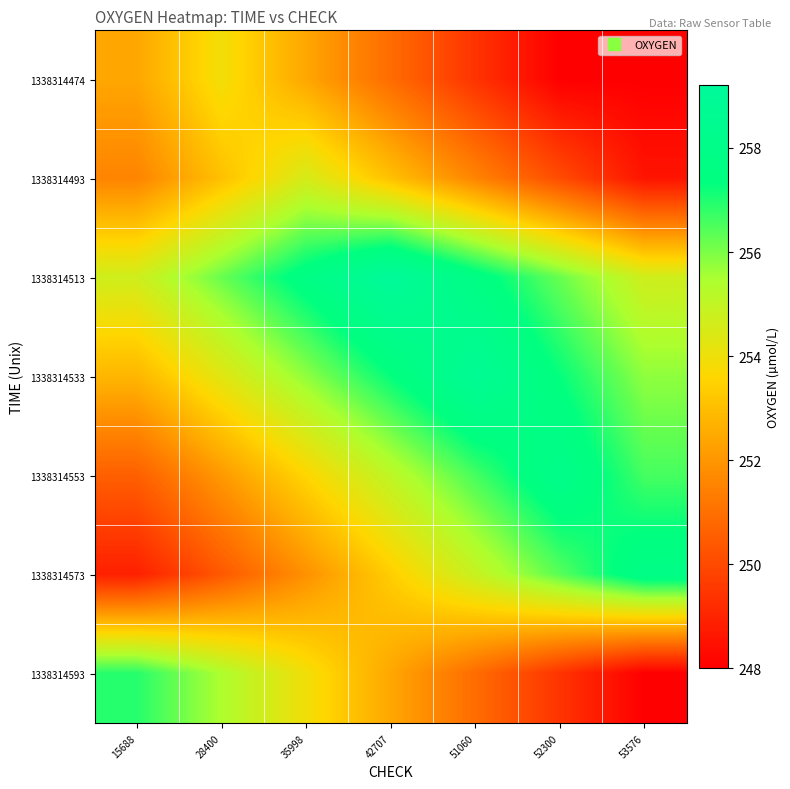

At which category does the chart reach its peak across all series?

42707